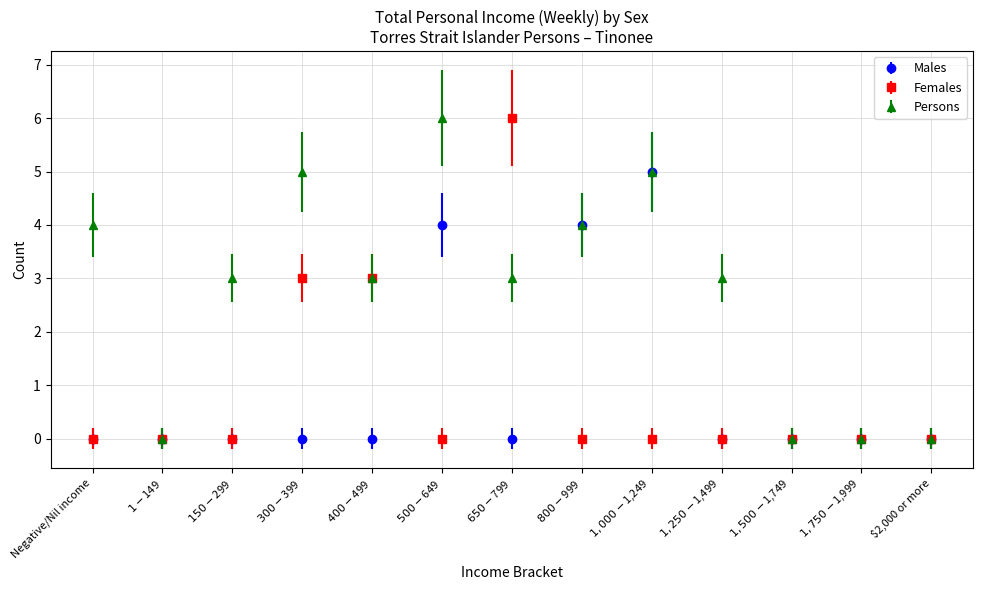

Which series has the largest total across all categories?

Persons